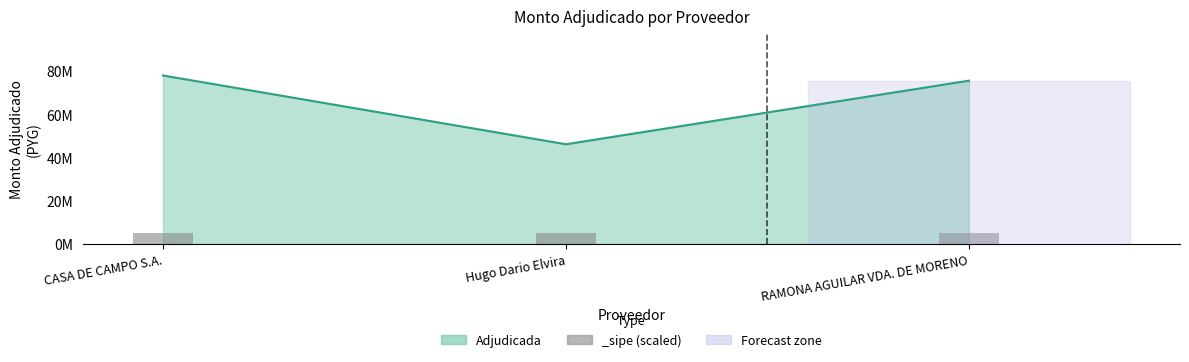

What is the ratio of the value at CASA DE CAMPO S.A. to the value at RAMONA AGUILAR VDA. DE MORENO?

1.0